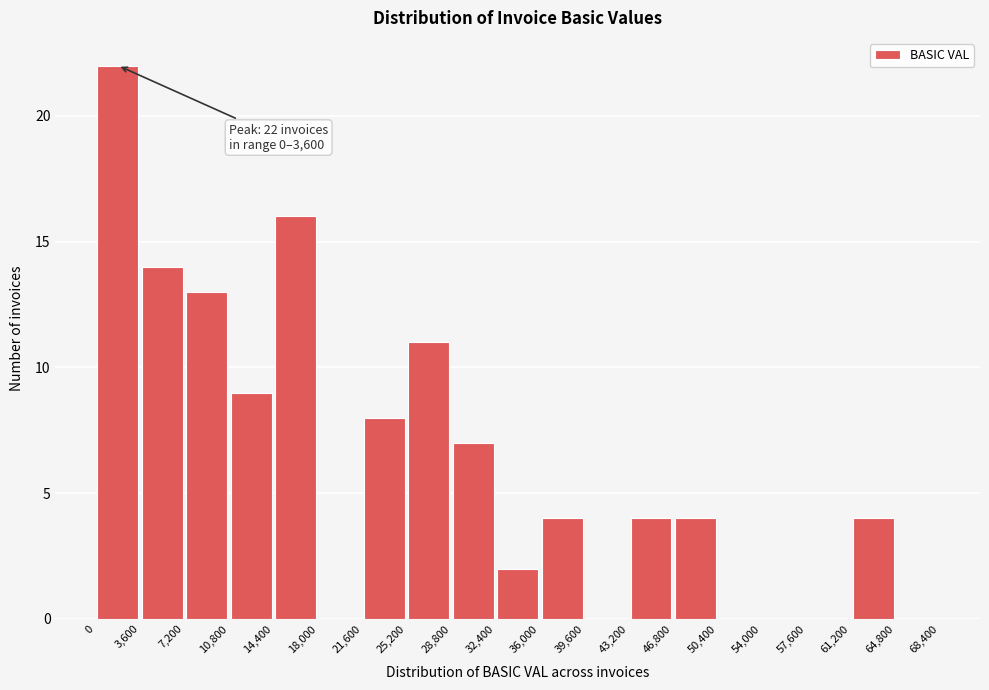

Which range on the x-axis has the tallest bar?

0 to 3,600